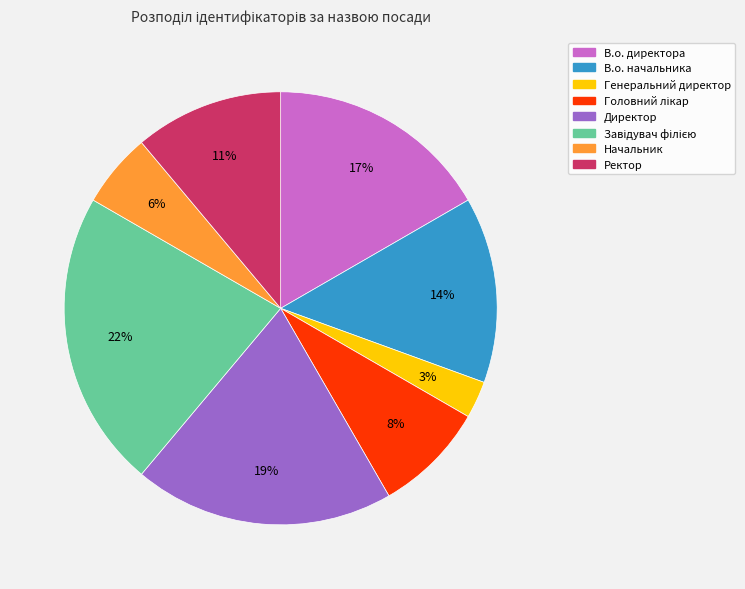

Is it true that В.о. директора is 25% of the pie?

False